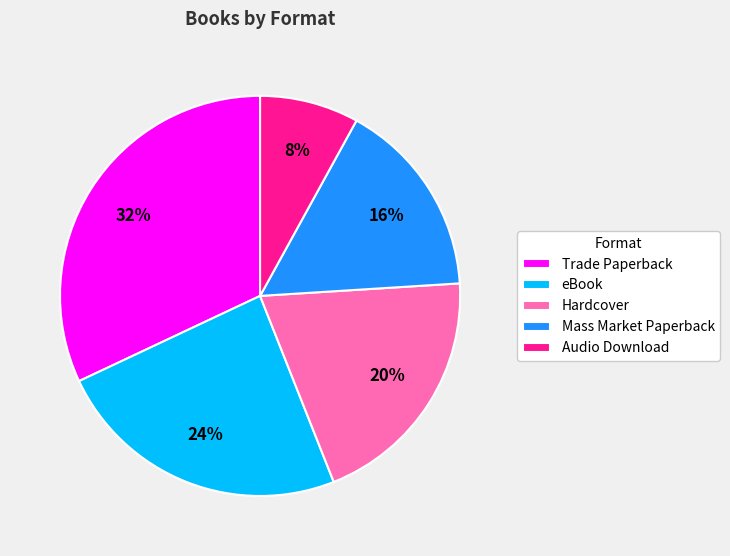

True or false: Audio Download accounts for 8% of the total.

True